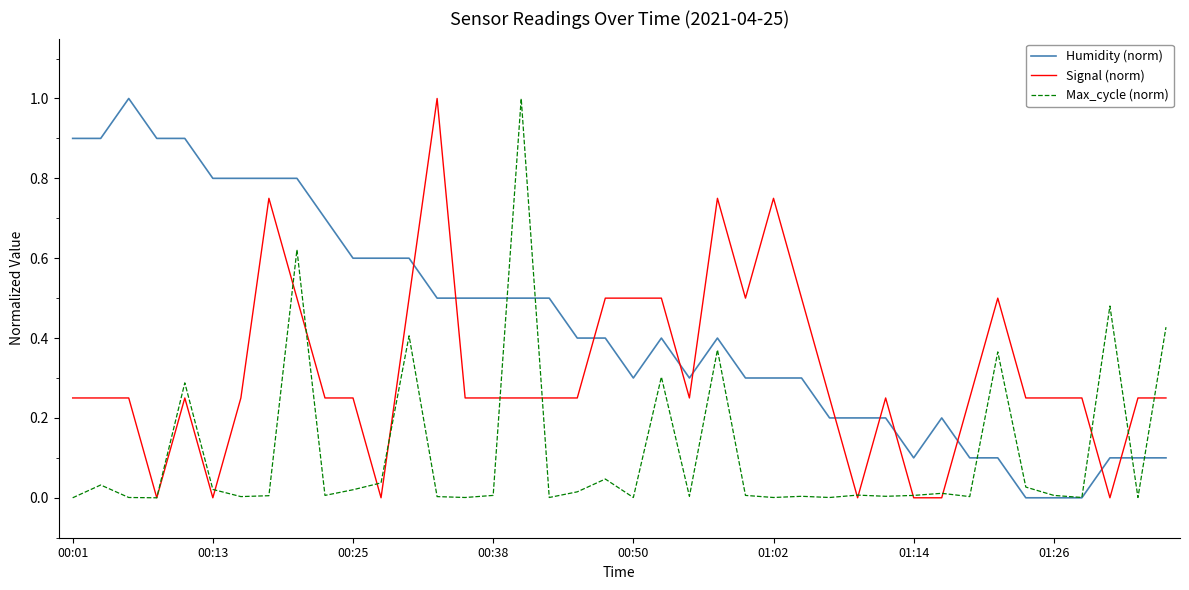

List the series in order of their overall mean, highest first.

Humidity (norm), Signal (norm), Max_cycle (norm)